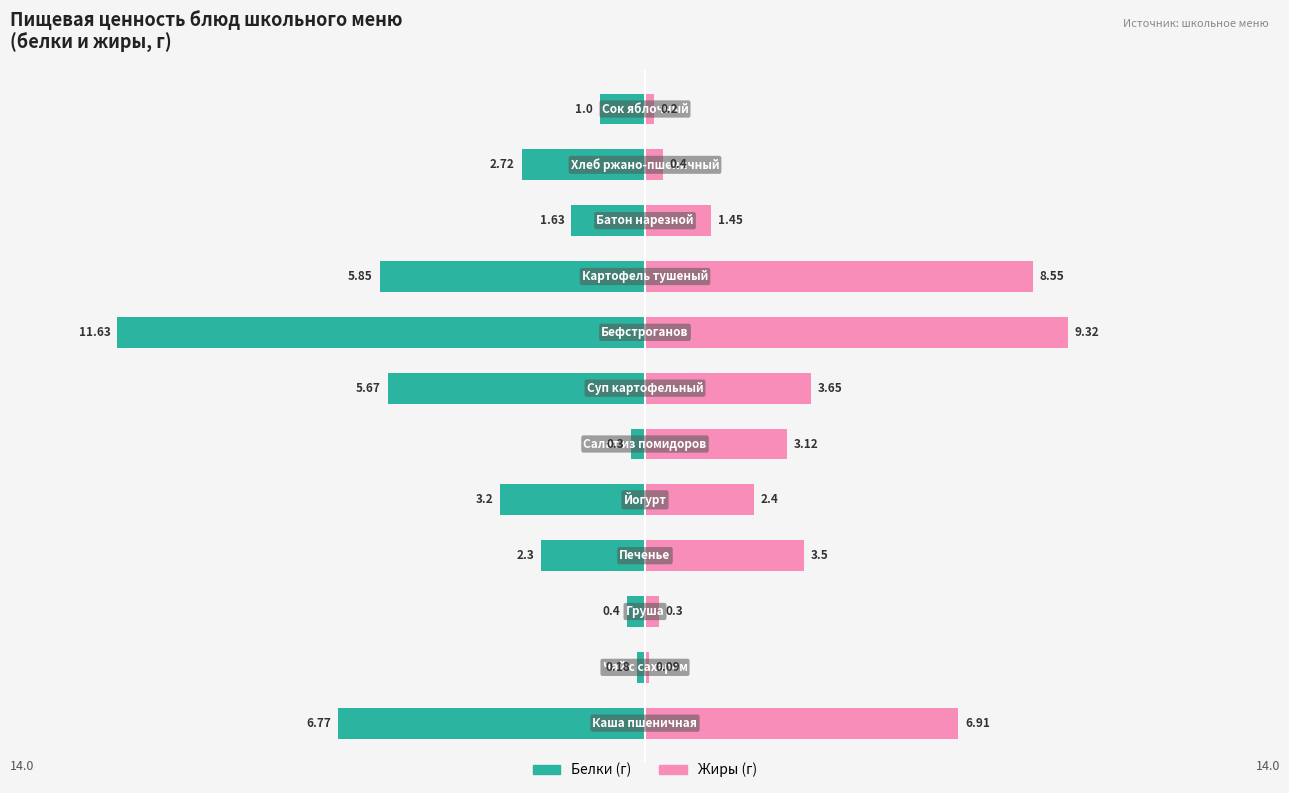

At how many categories does at least one series exceed 0?

12